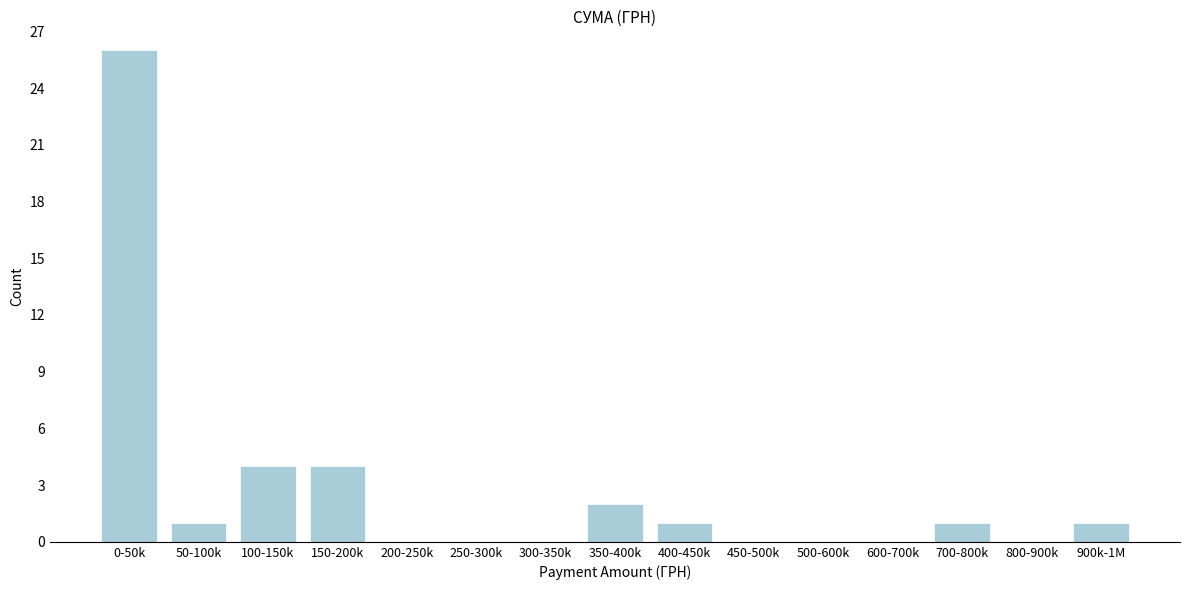

Reading left to right, list all the values displayed in this chart.

0-50k=26	50-100k=1	100-150k=4	150-200k=4	200-250k=0	250-300k=0	300-350k=0	350-400k=2	400-450k=1	450-500k=0	500-600k=0	600-700k=0	700-800k=1	800-900k=0	900k-1M=1